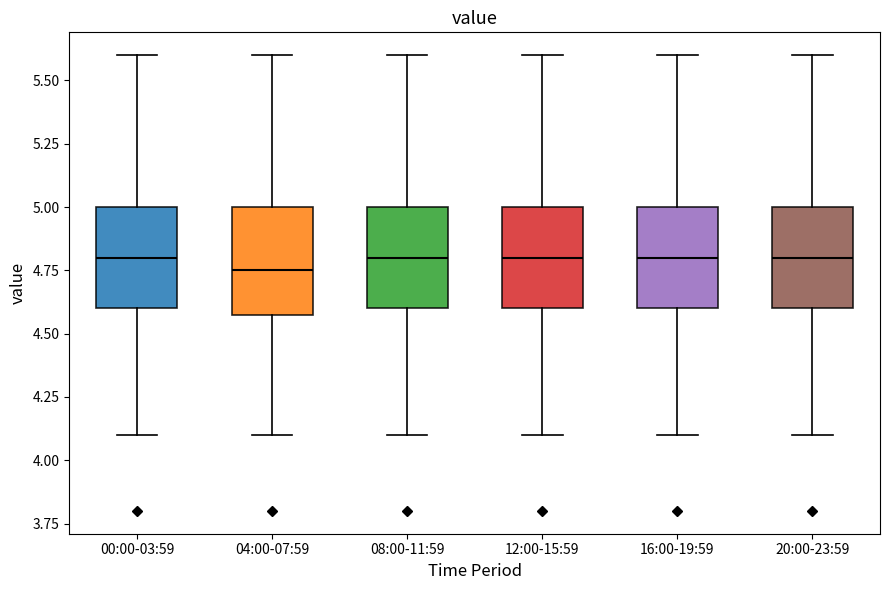

Reading left to right, transcribe this box plot: for each box, give where its median line is, the range the box spans, and where its two whiskers end, as read against the y-axis. The values are not printed on the chart, so give them approximately, as read against the axis.

00:00-03:59: median 4.80, box 4.60 to 5.00, whiskers 4.10 to 5.60
04:00-07:59: median 4.75, box 4.60 to 5.00, whiskers 4.10 to 5.60
08:00-11:59: median 4.80, box 4.60 to 5.00, whiskers 4.10 to 5.60
12:00-15:59: median 4.80, box 4.60 to 5.00, whiskers 4.10 to 5.60
16:00-19:59: median 4.80, box 4.60 to 5.00, whiskers 4.10 to 5.60
20:00-23:59: median 4.80, box 4.60 to 5.00, whiskers 4.10 to 5.60